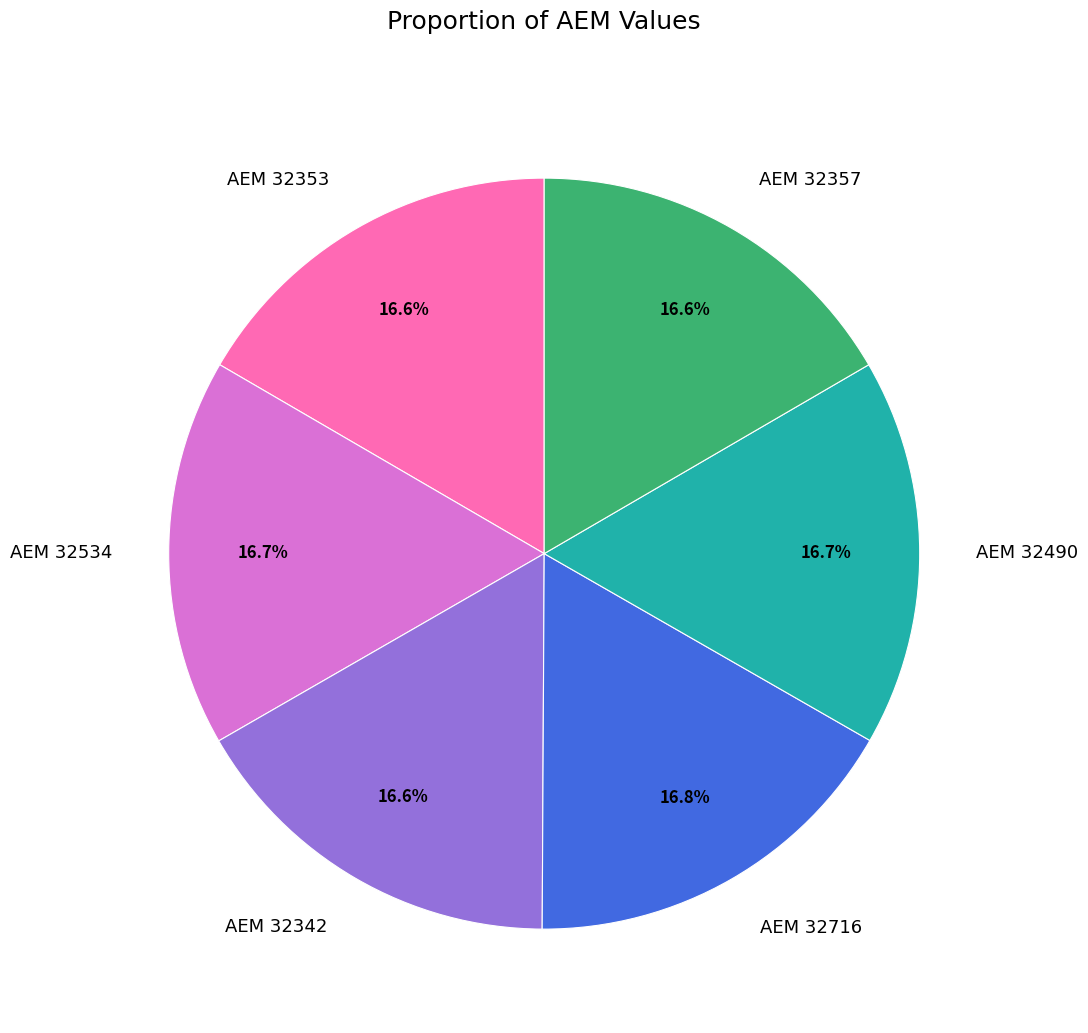

Is ΑΕΜ 32357 the majority of the pie?

No